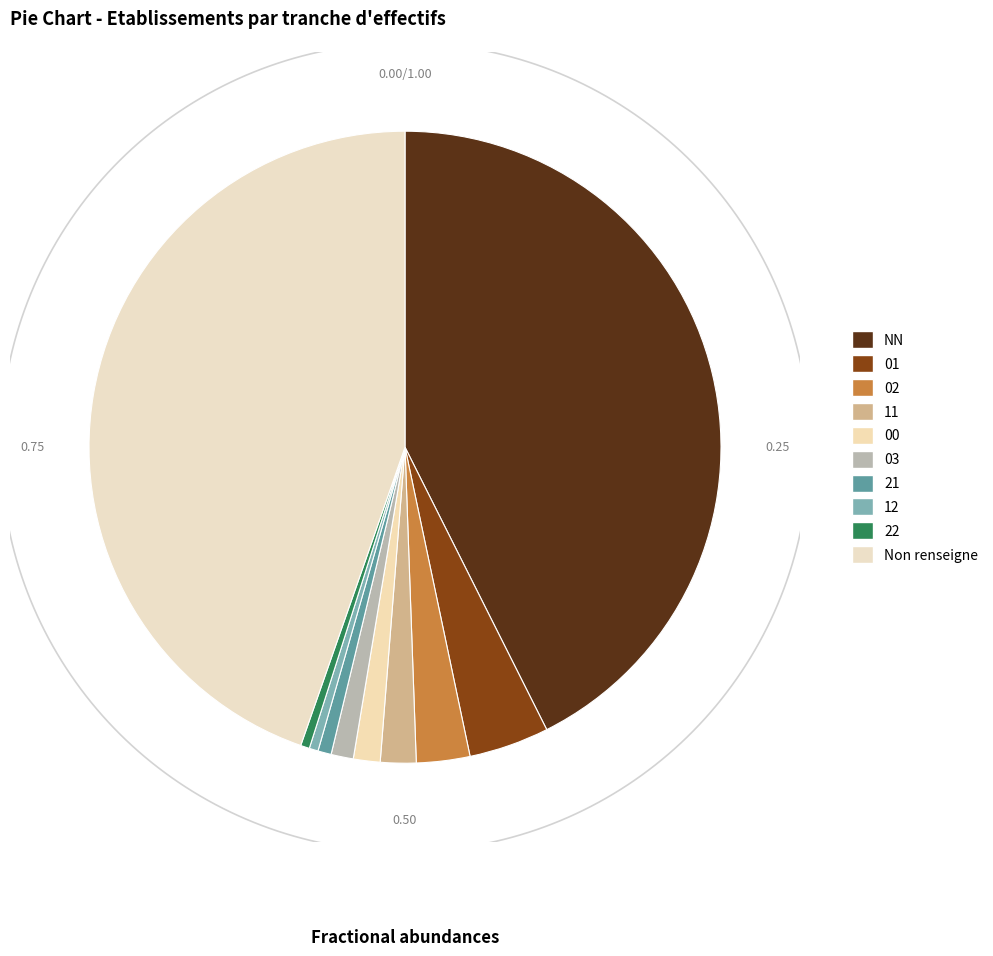

To the nearest percent, what is the difference between the 01 and NN slice percentages?

38%